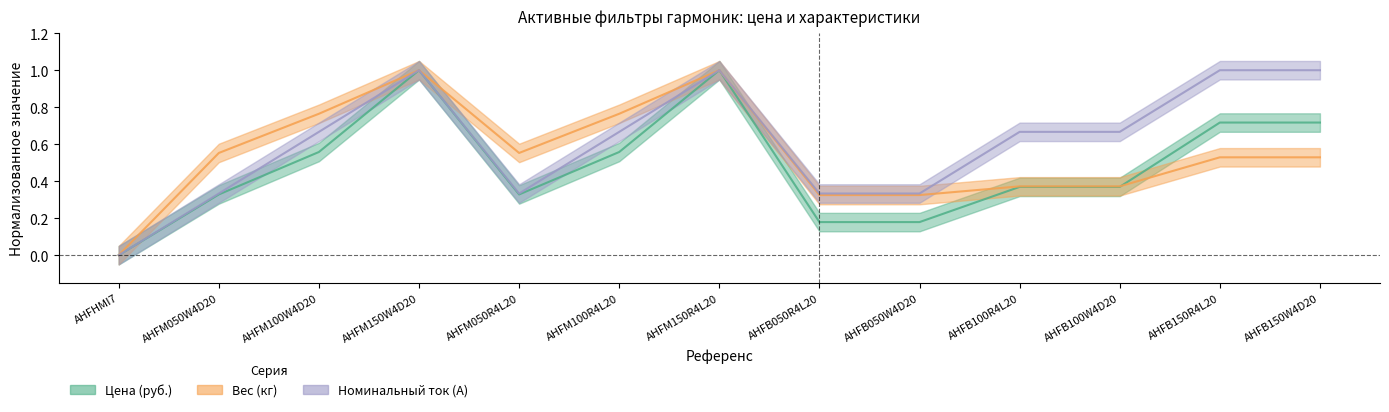

Is this an area chart (filled region under the line)?

No